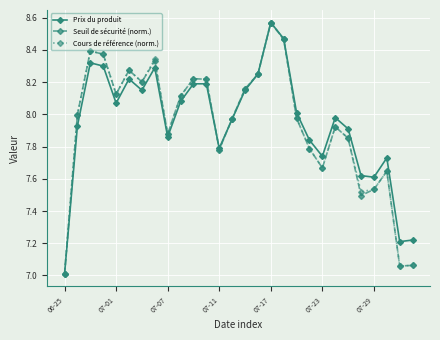

True or false: Cours de référence (norm.) has more than 0 interior local peaks.

True